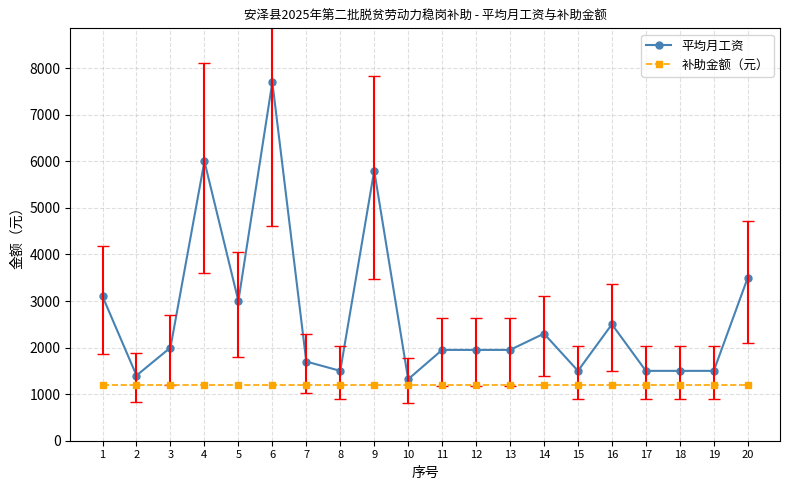

What is the maximum value for 补助金额（元）?

1200